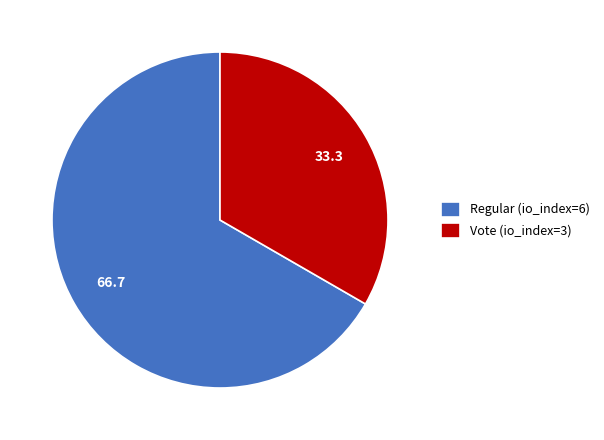

The Vote (io_index=3) slice represents 23% of the pie. True or false?

False